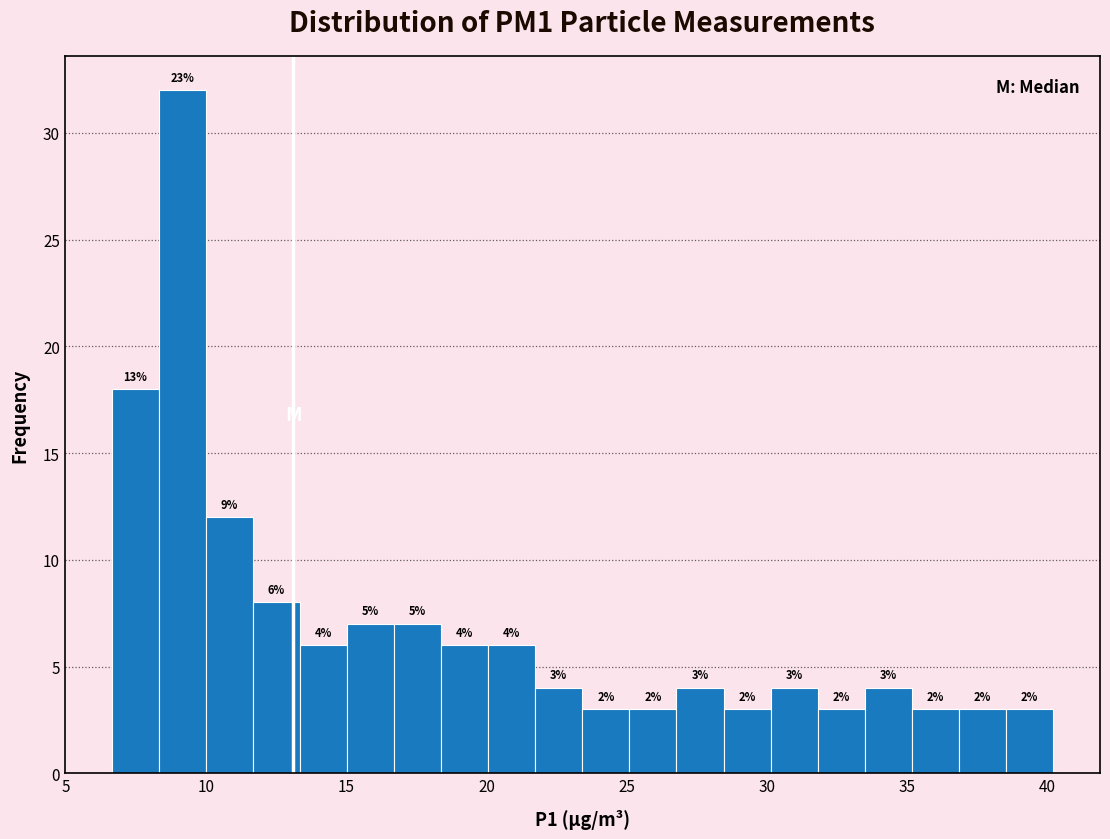

Read against the x-axis, roughly where is the centre of the tallest bar?

9.0